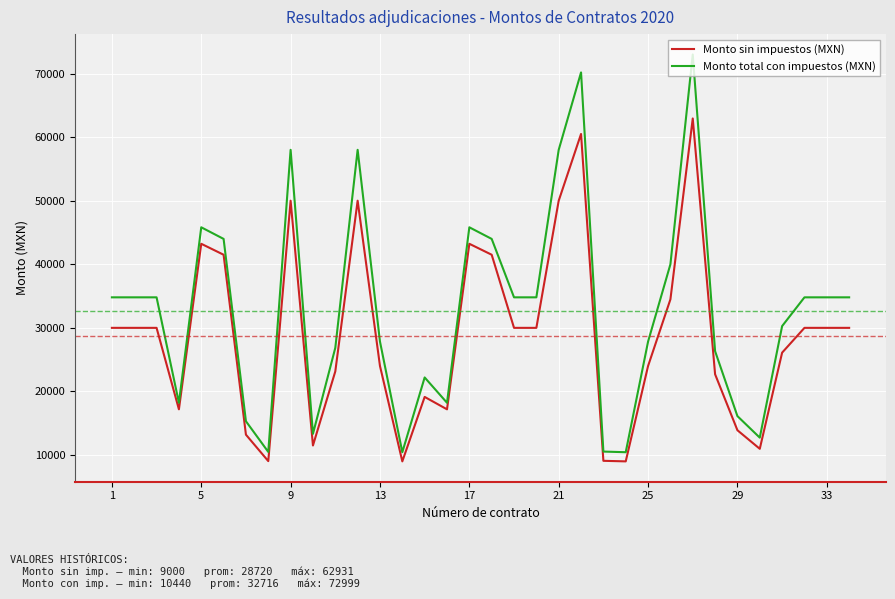

What is the difference between the maximum and minimum values in the Monto total con impuestos (MXN) series?

62560.0